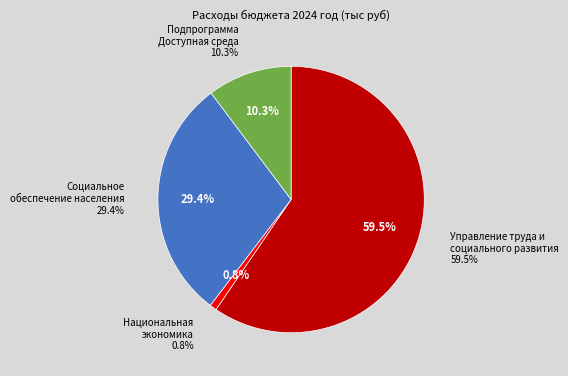

To the nearest percent, what is the difference between the Национальная
экономика and Социальное
обеспечение населения slice percentages?

29%